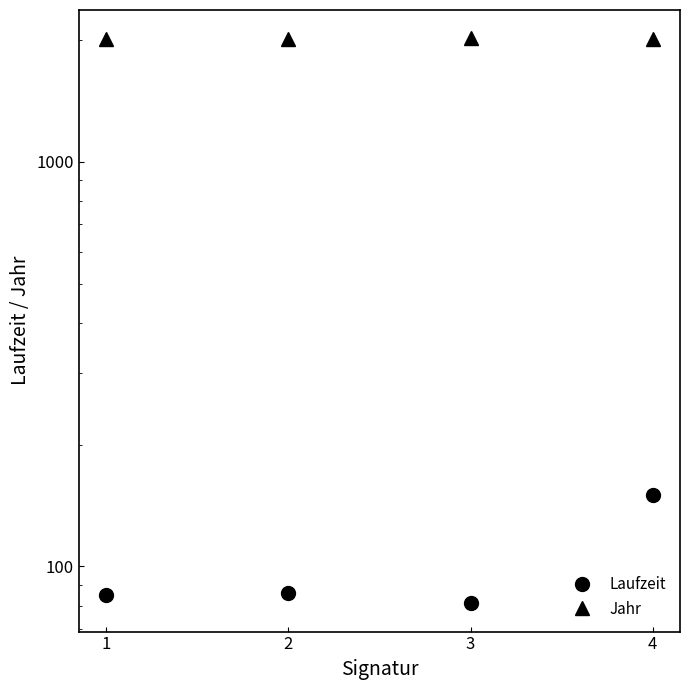

True or false: Laufzeit and Jahr cross at least once.

False